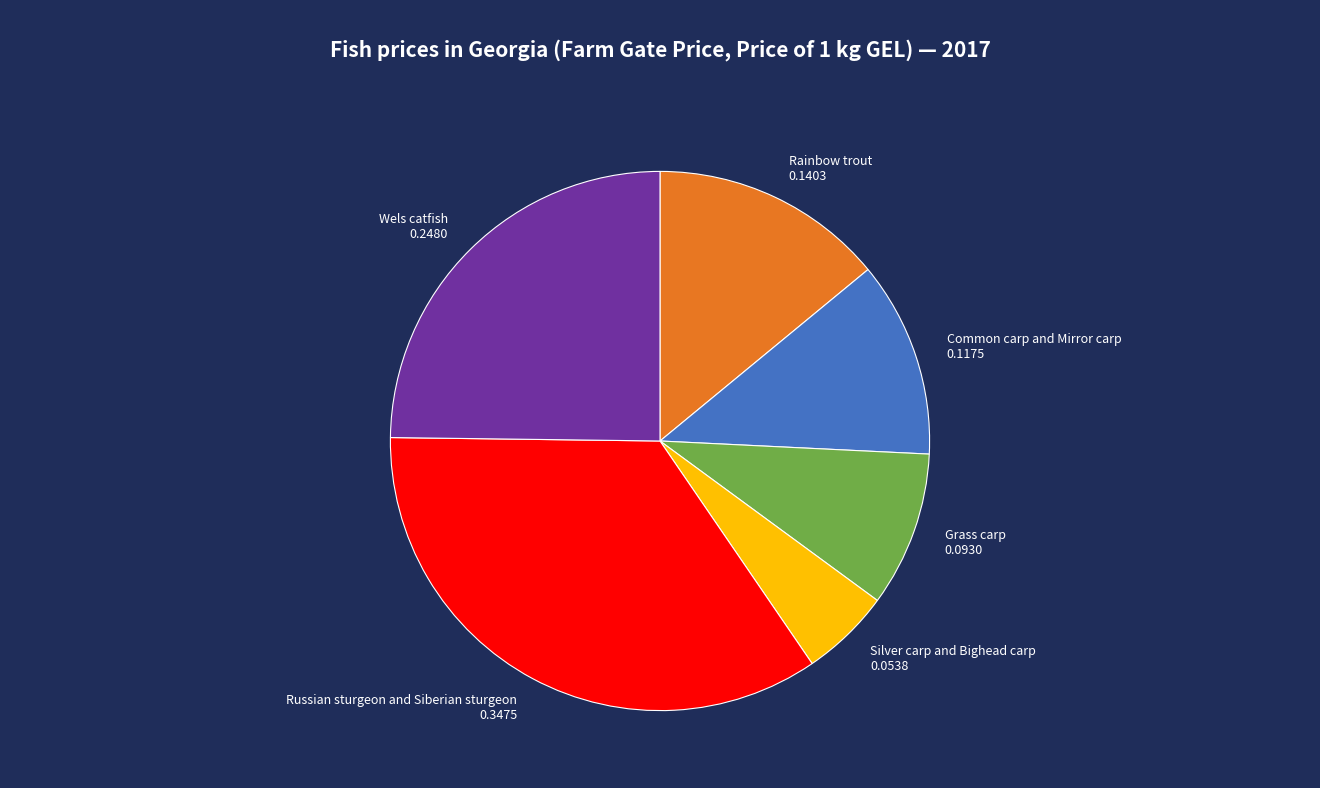

Rank the categories by value from highest to lowest.

Russian sturgeon and Siberian sturgeon, Wels catfish, Rainbow trout, Common carp and Mirror carp, Grass carp, Silver carp and Bighead carp